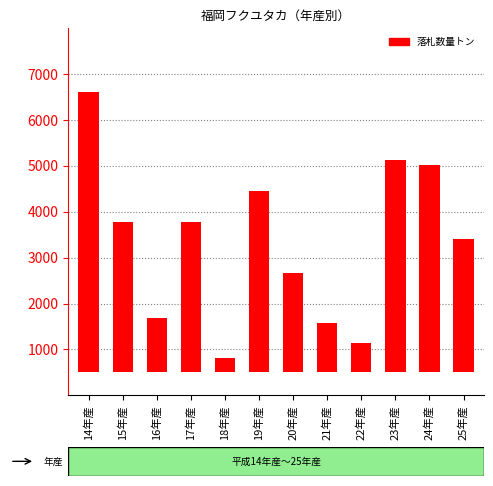

What is the difference between the values at 21年産 and 19年産?

2888.6